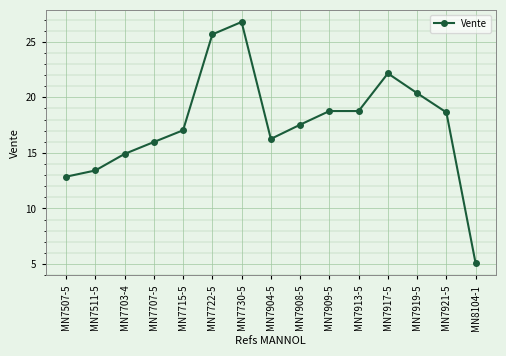

The chart shows a value of 20.4 at MN7919-5. True or false?

True